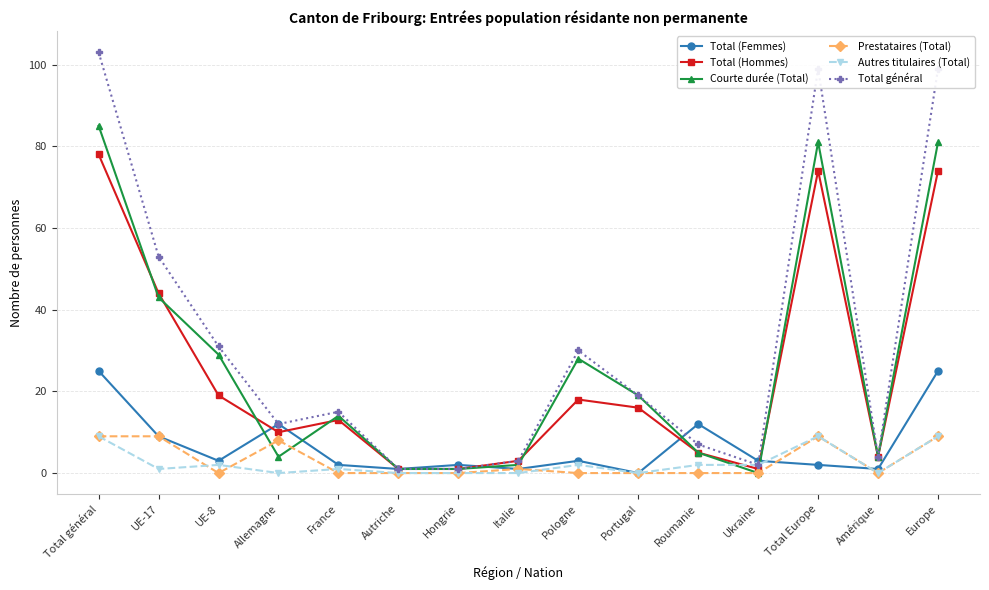

Which series has the largest total across all categories?

Total général